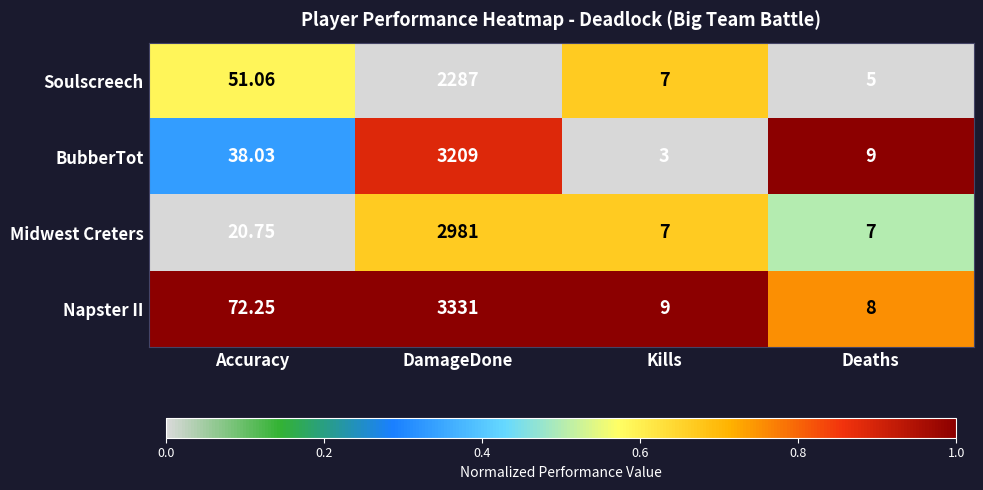

At which category is the sum across all series the highest?

DamageDone